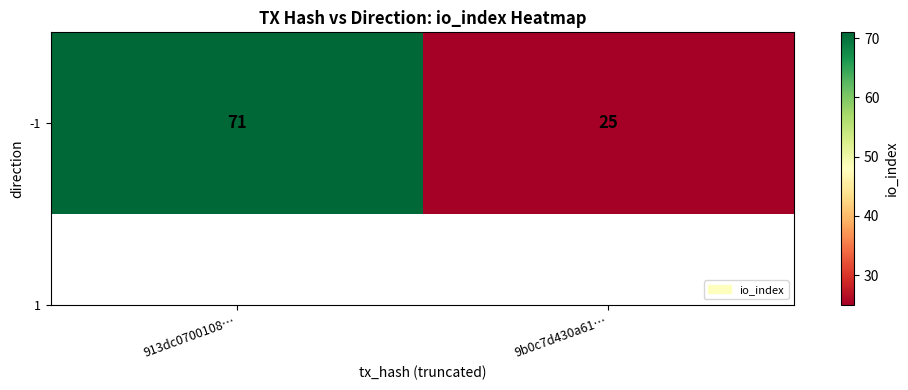

Reading left to right, transcribe all the data shown in this chart.

71	25